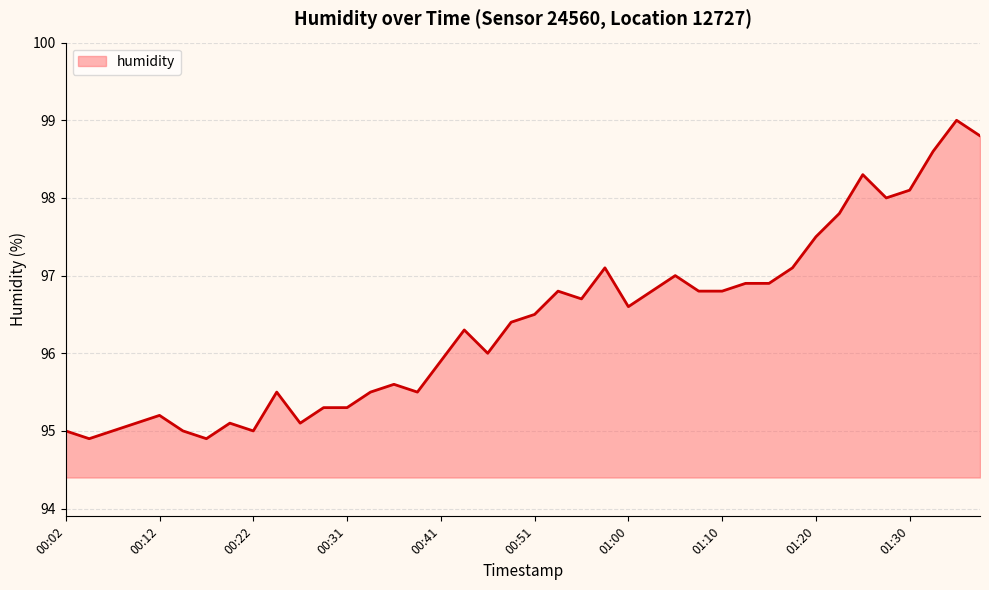

What is the maximum value shown in the chart?

99.0